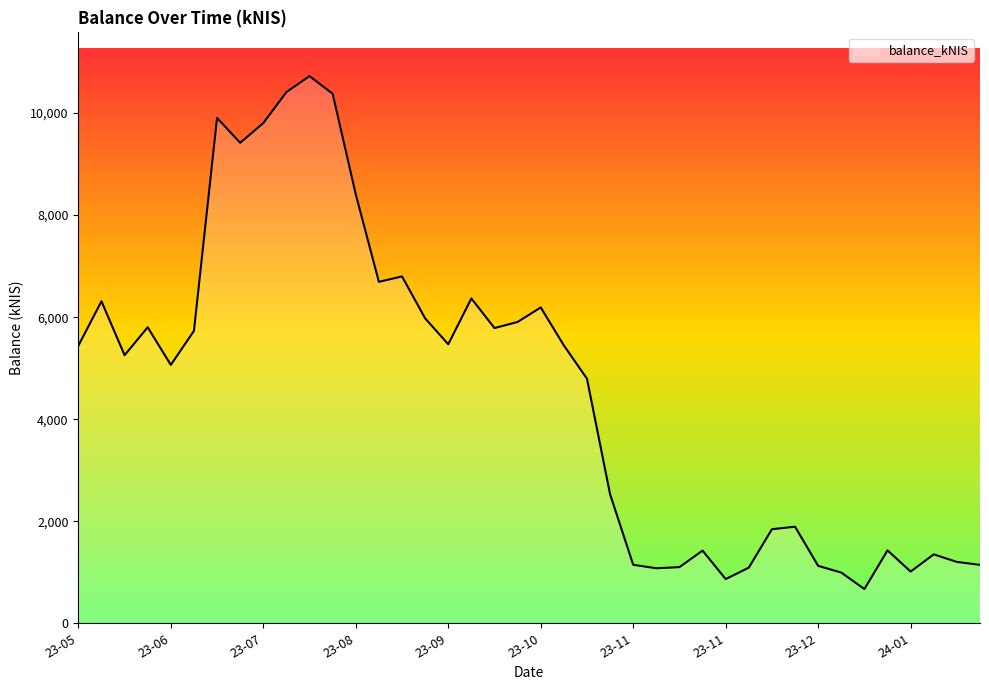

What is the average value?

4599.2